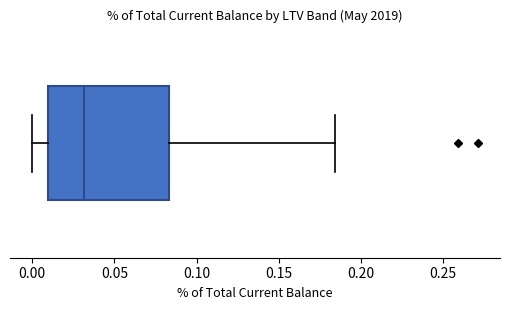

Where does the right whisker of the box end on the x-axis? The values are not printed on the chart, so give them approximately, as read against the axis.

0.185